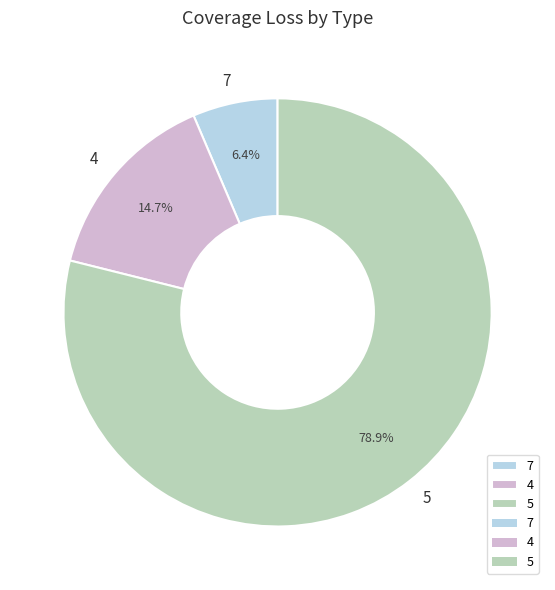

To the nearest percent, what is the combined percentage of 7 and 5?

85%